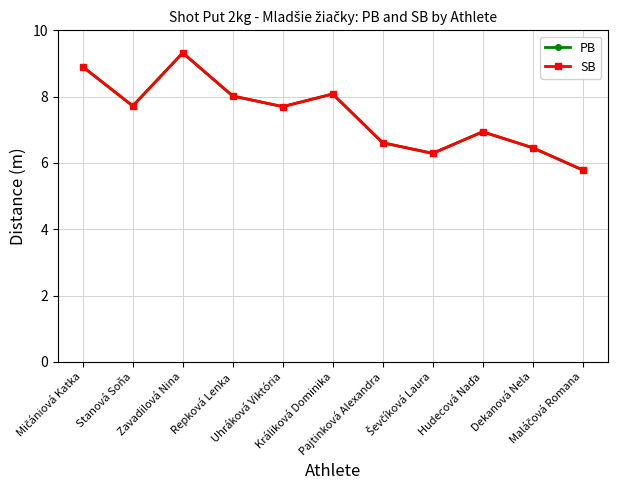

In SB, how many points are higher than both neighbors (excluding endpoints)?

3